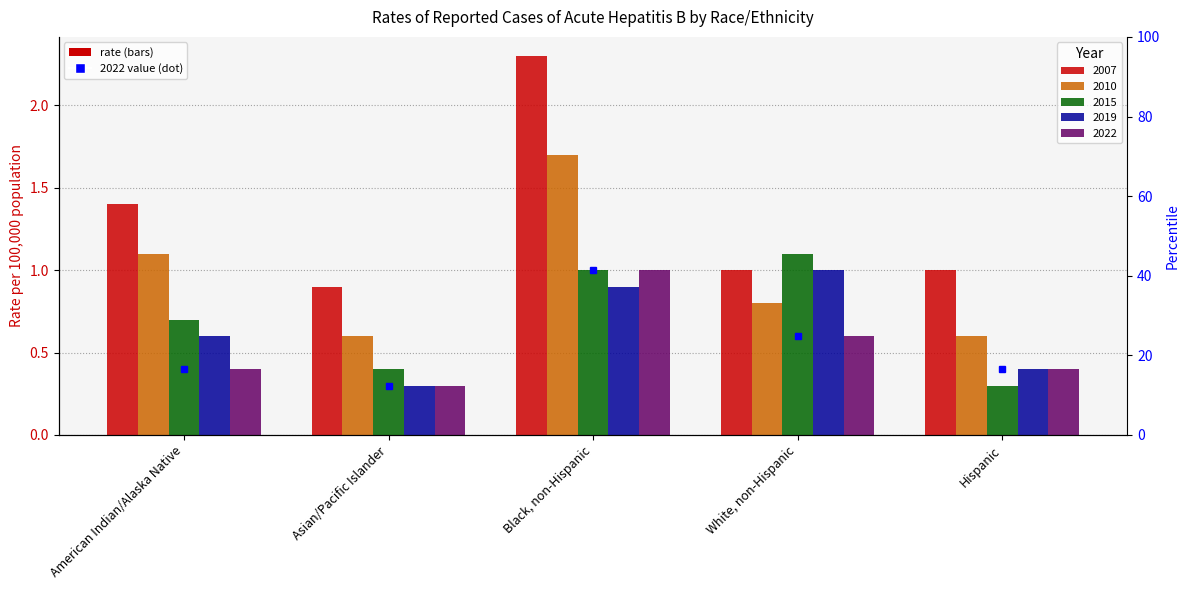

What is the difference between the maximum and second lowest values in the 2010 series?

1.1